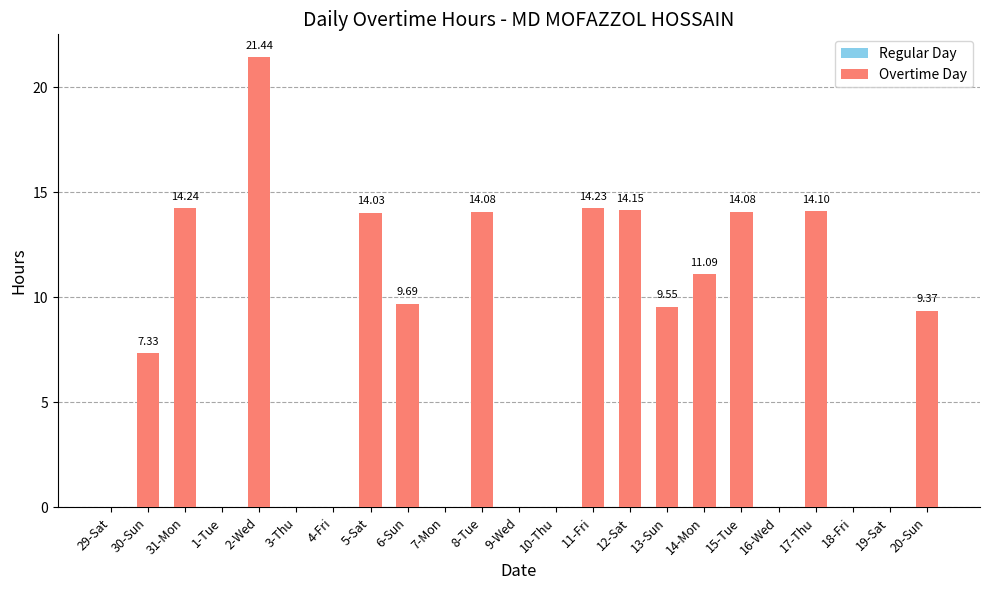

What is the average value?

12.9